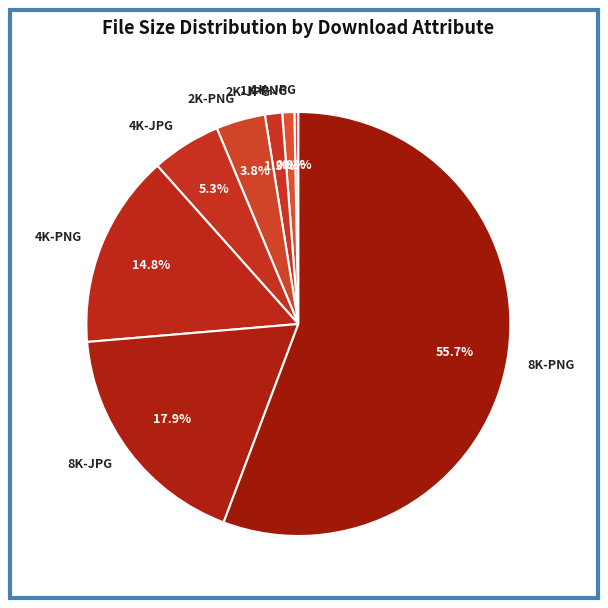

To the nearest percent, what is the average slice percentage?

12%